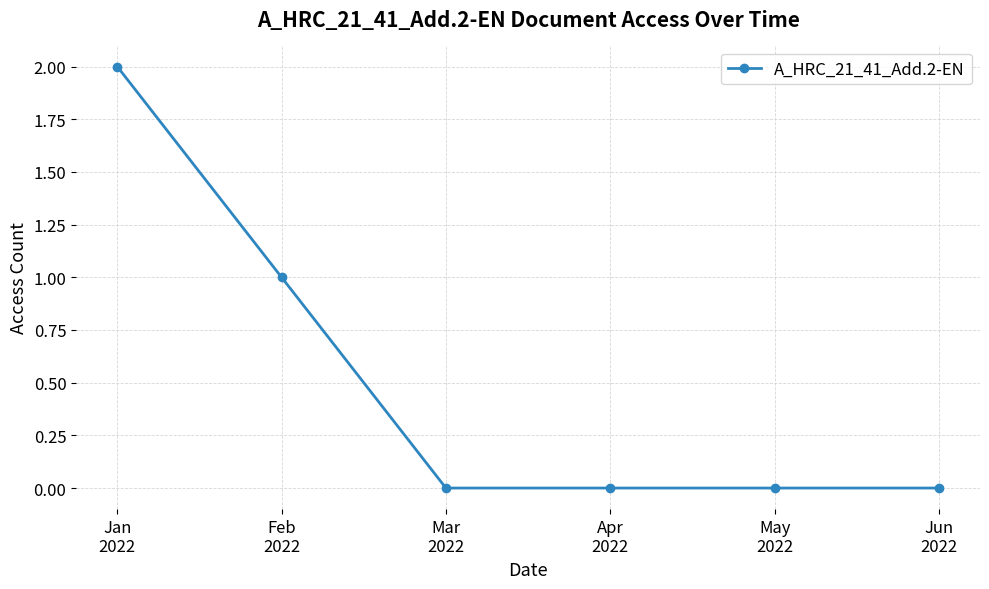

How many series are shown in this chart?

1